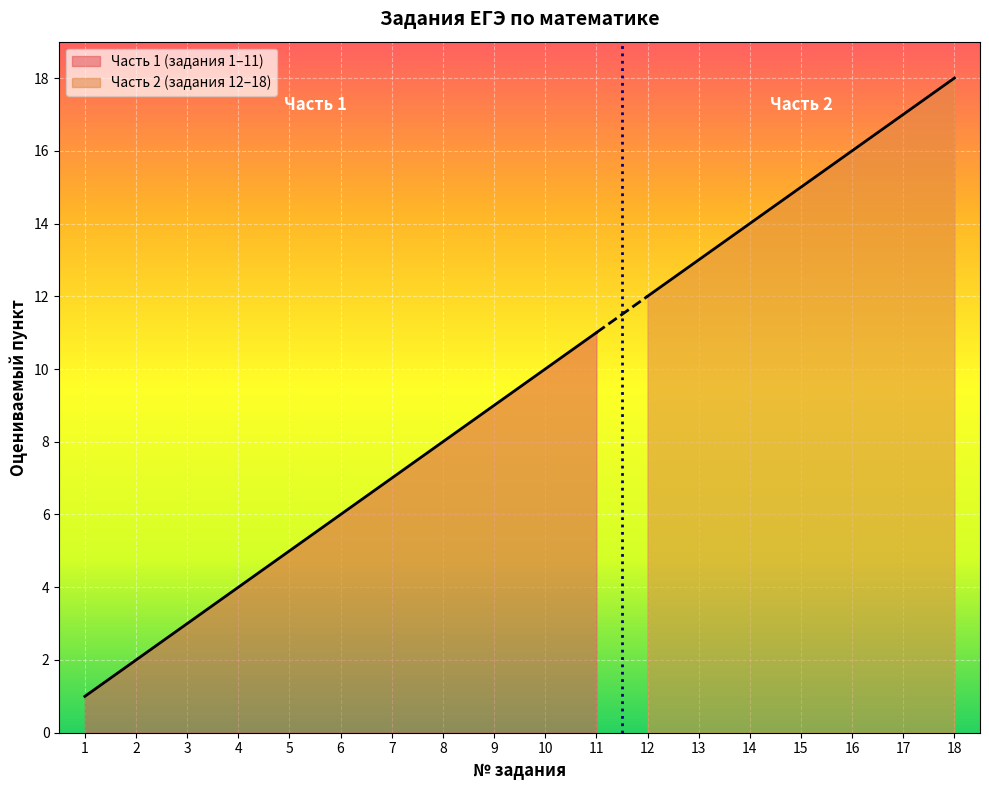

True or false: the data has more than 1 interior local peaks.

False